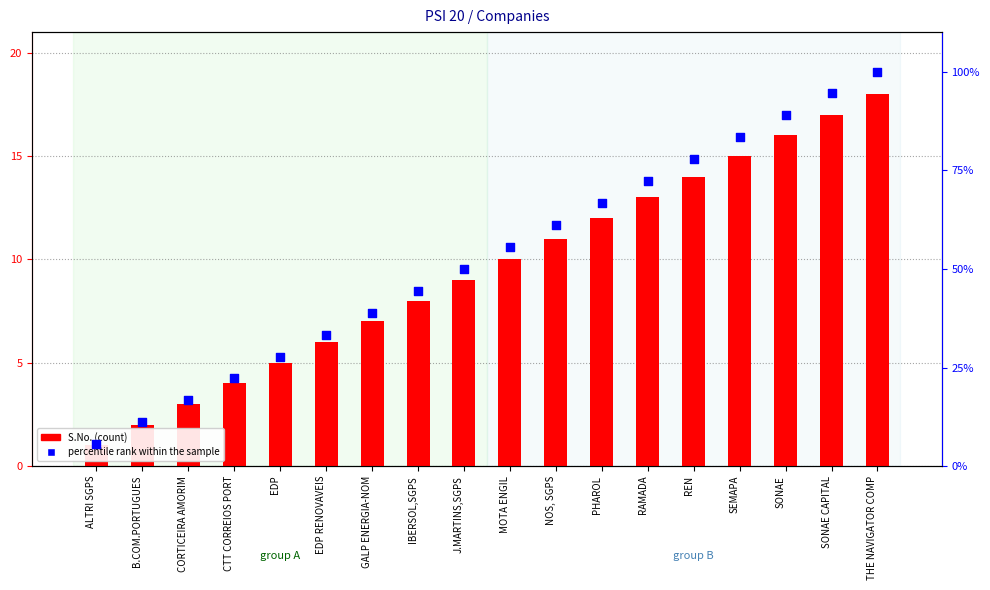

At which category is the sum across all series the highest?

THE NAVIGATOR COMP